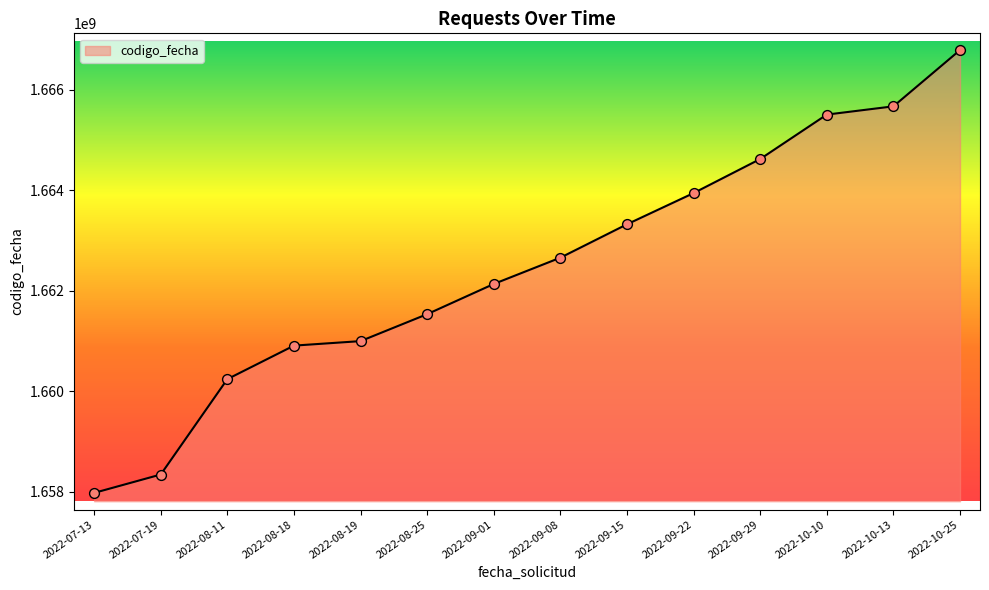

Which has a higher value, 2022-09-22 or 2022-07-19?

2022-09-22